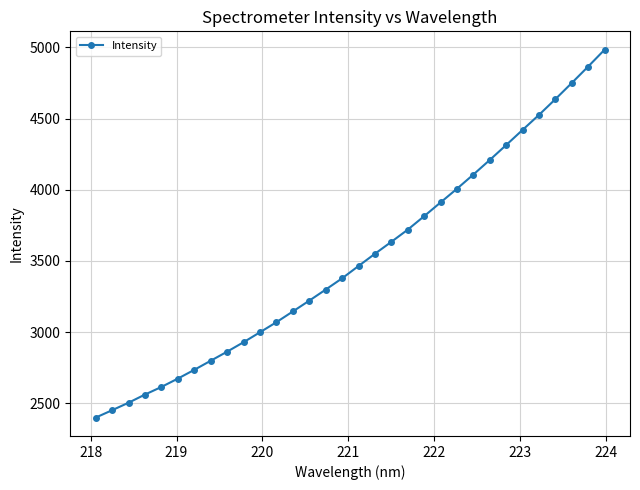

What is the maximum value shown in the chart?

4983.0